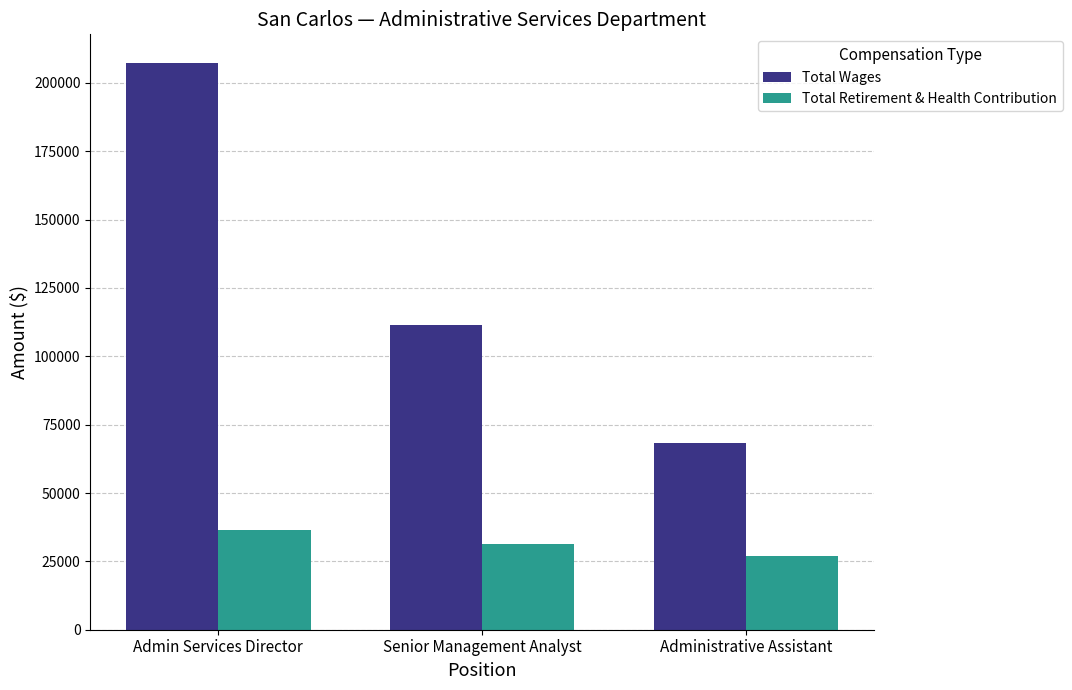

Is it true that Total Retirement & Health Contribution equals 36393 at Admin Services Director?

True